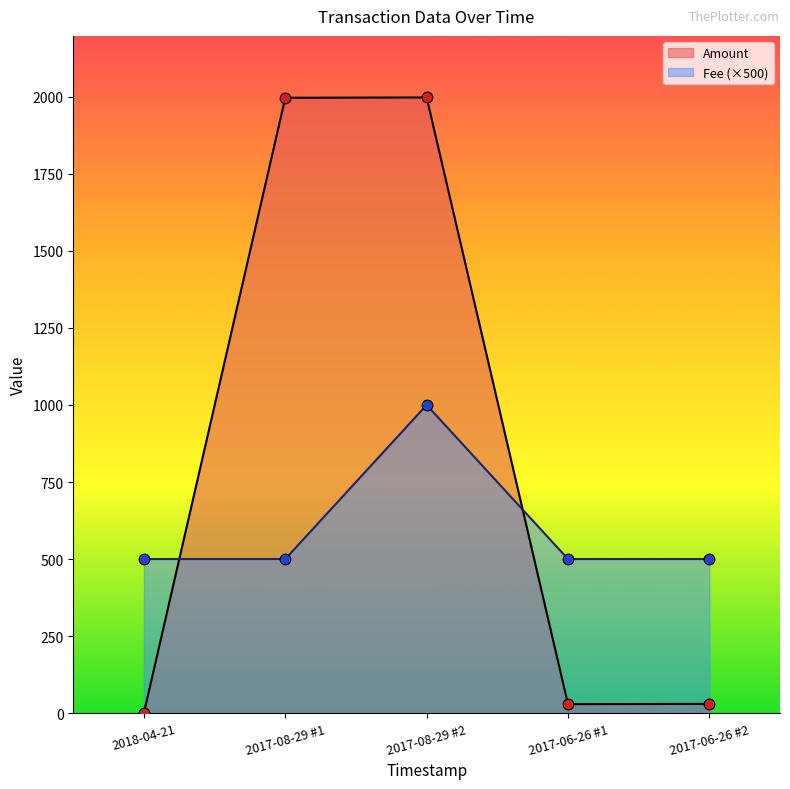

Is the value of Amount at 2017-08-29 #2 greater than the value of Fee at 2017-06-26 #1?

Yes